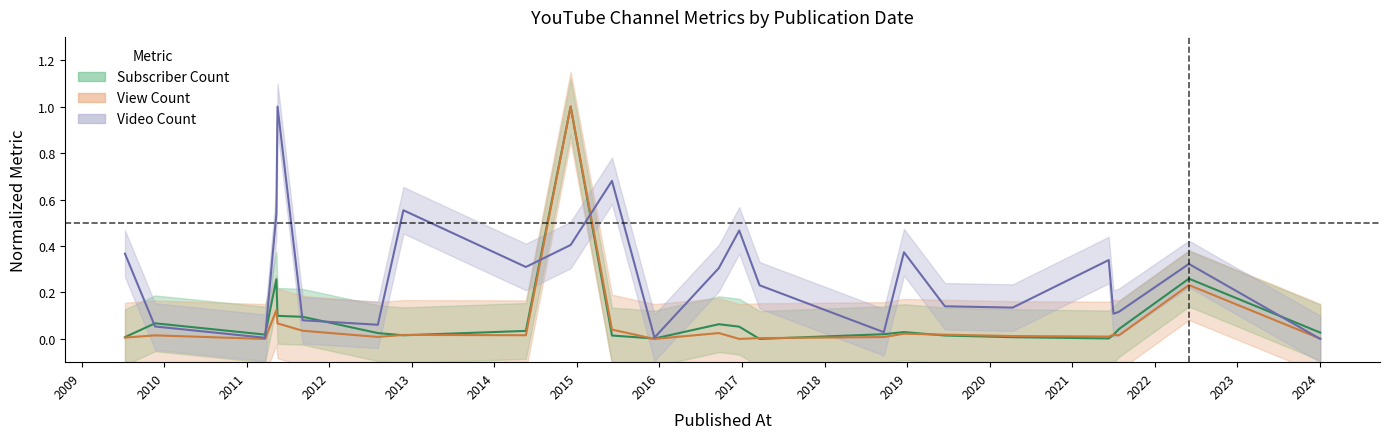

What is the difference between the second highest and minimum values in the Video Count series?

0.7